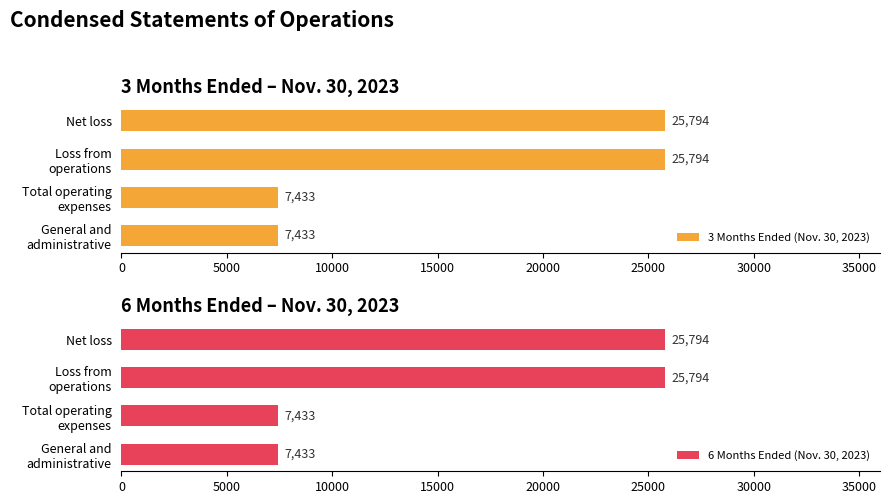

True or false: 6 Months Ended (Nov. 30, 2023) has a value of 9778 at Net loss.

False